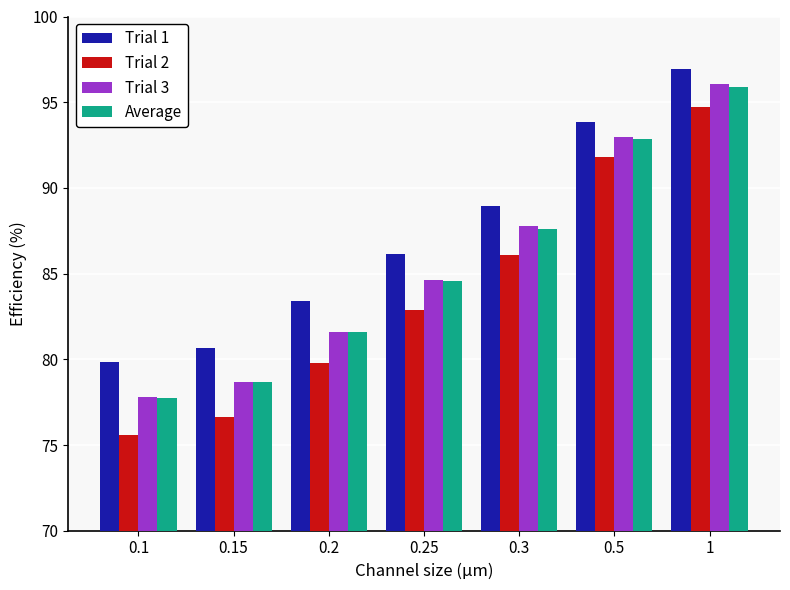

What is the minimum value shown in the chart?

75.6